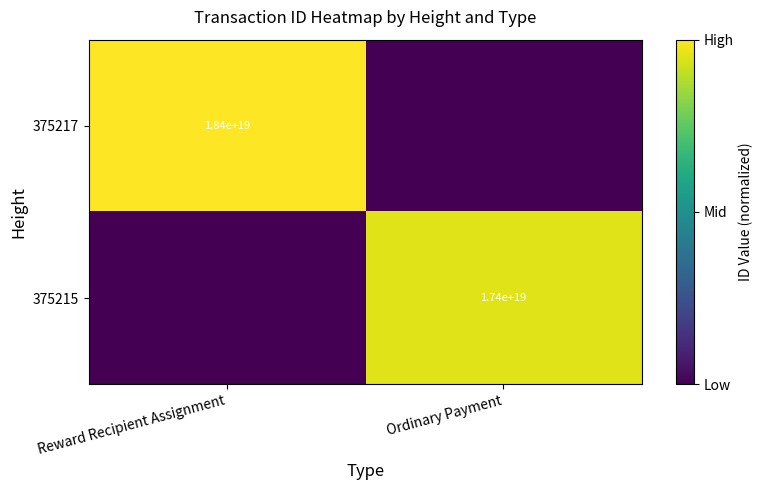

What is the spread (max minus min) of values at Ordinary Payment?

0.9